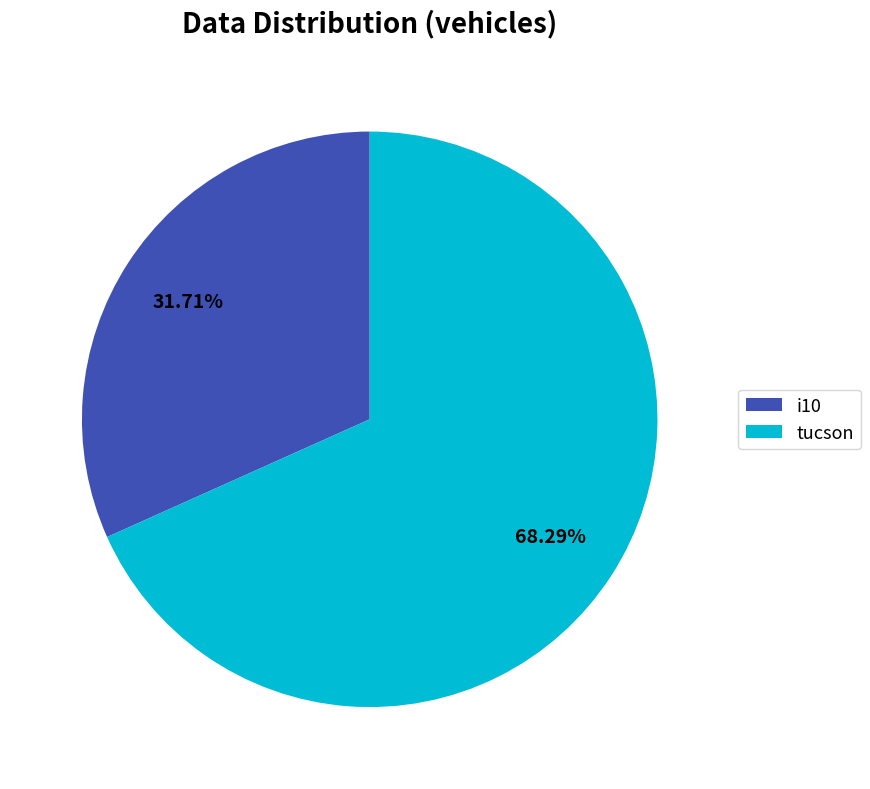

What is the largest slice in the pie chart?

tucson